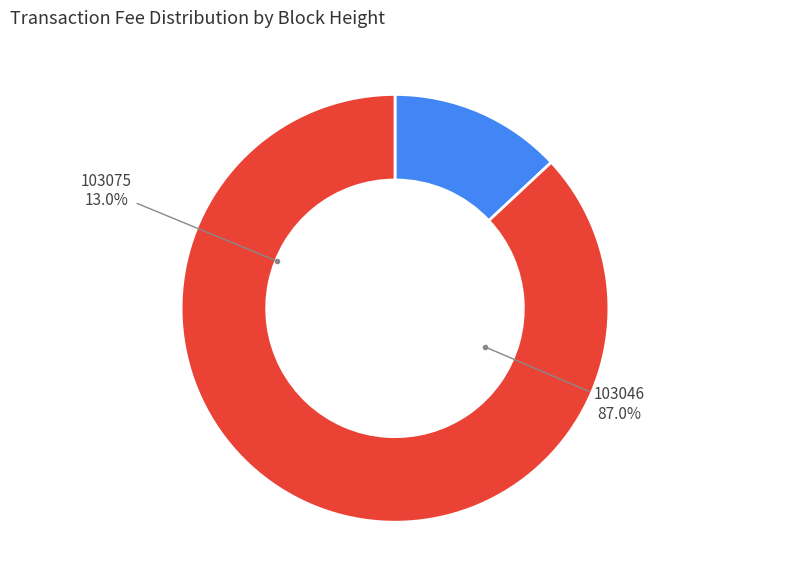

Which slice is the largest?

103046